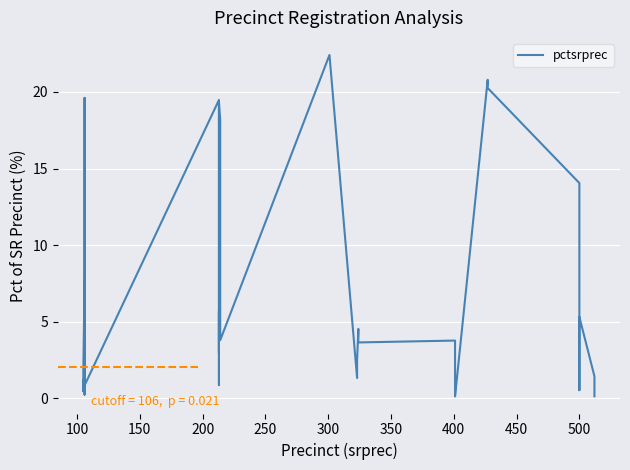

Does the chart display data point markers on the line(s)?

No